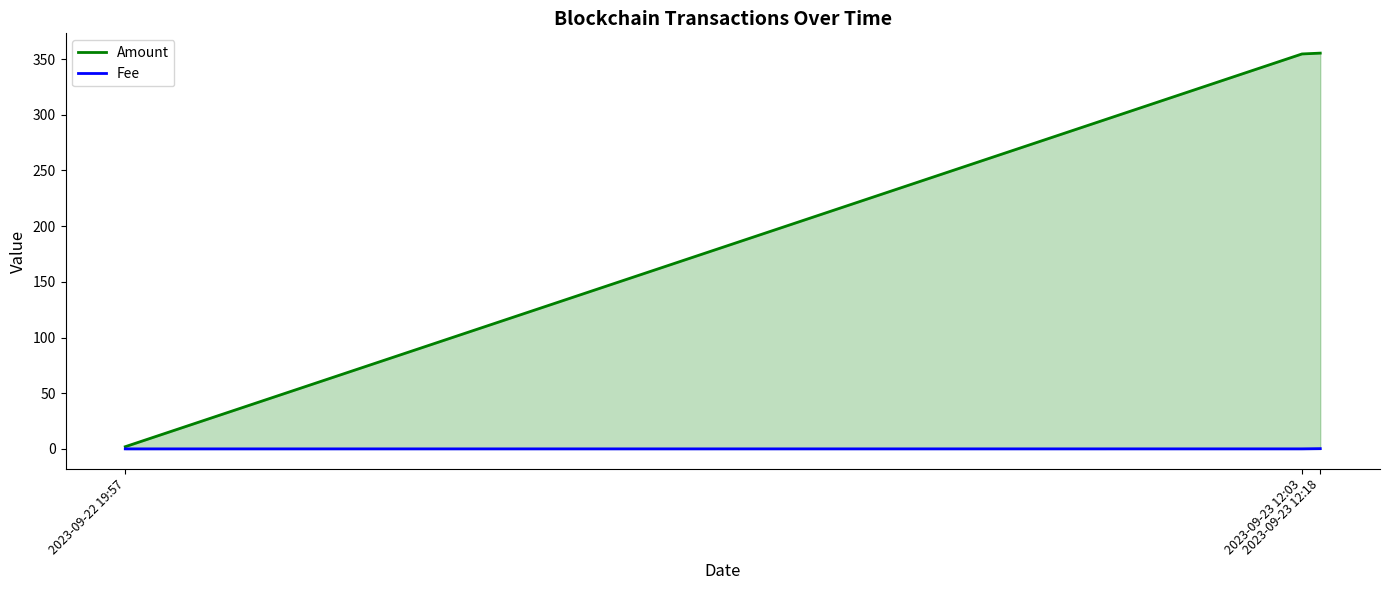

Between 2023-09-23 12:03 and 2023-09-23 12:18, which is larger?

2023-09-23 12:18